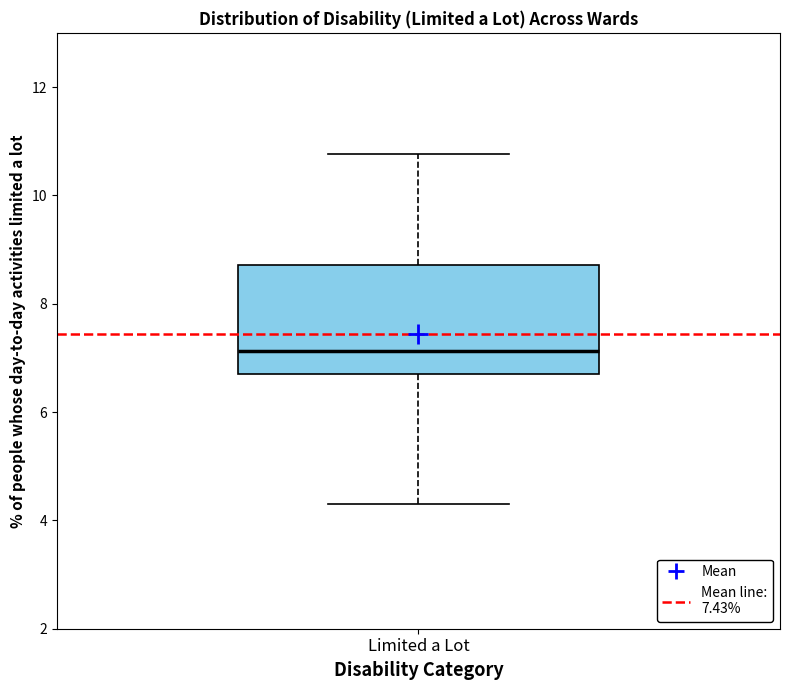

Transcribe this box plot: give where the median line is, the range the box spans, and where the two whiskers end, as read against the y-axis. The values are not printed on the chart, so give them approximately, as read against the axis.

median 7.2, box 6.8 to 8.8, whiskers 4.4 to 10.8